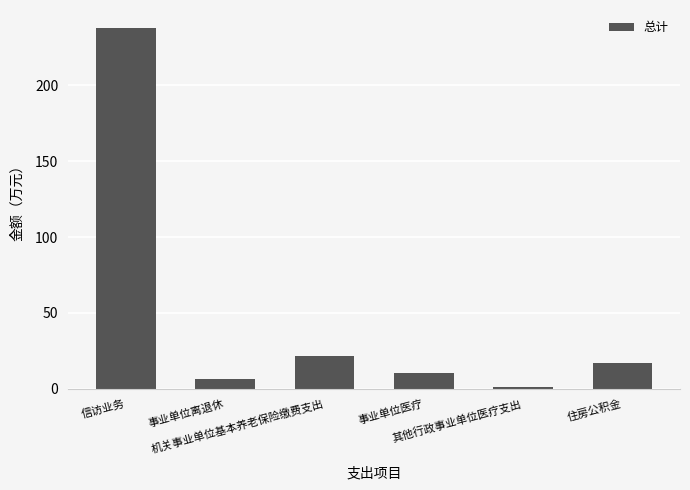

Are the bars horizontal?

No